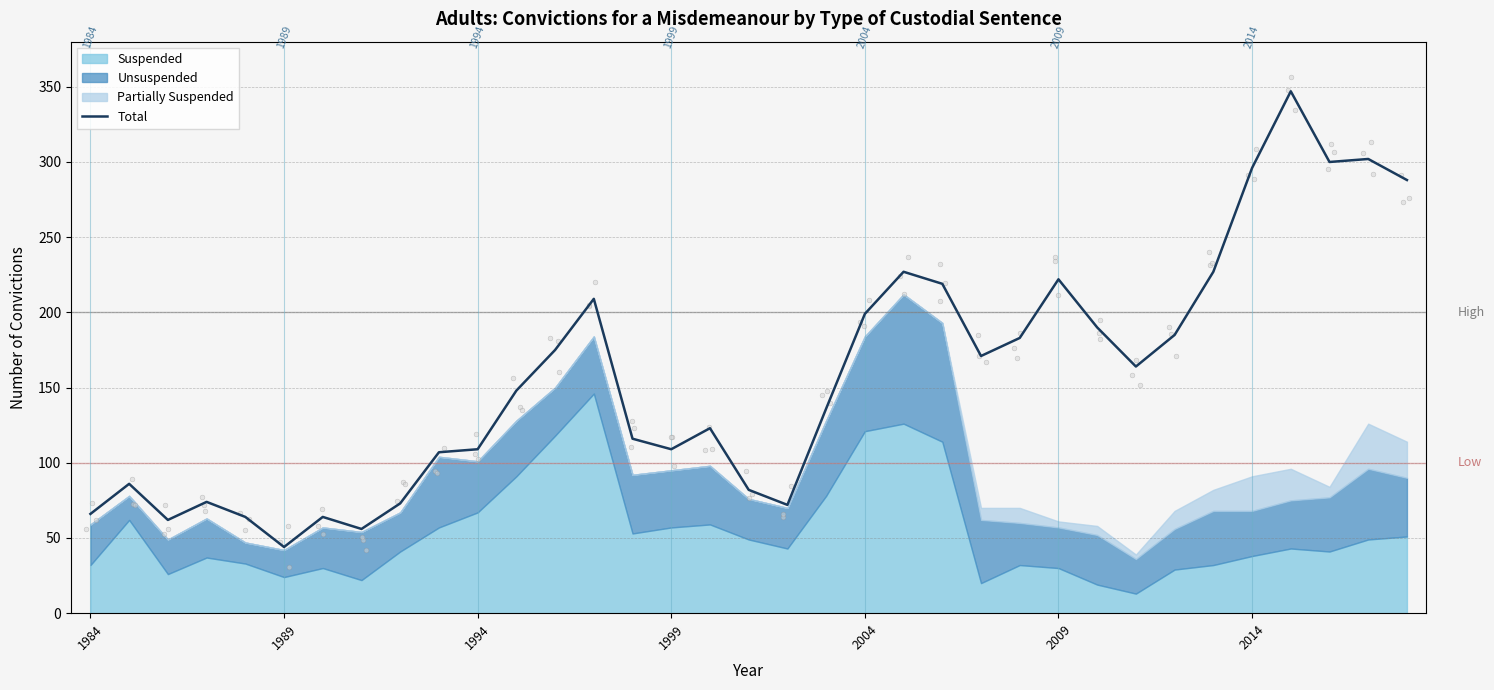

Between 26 and 7, which is larger?

26